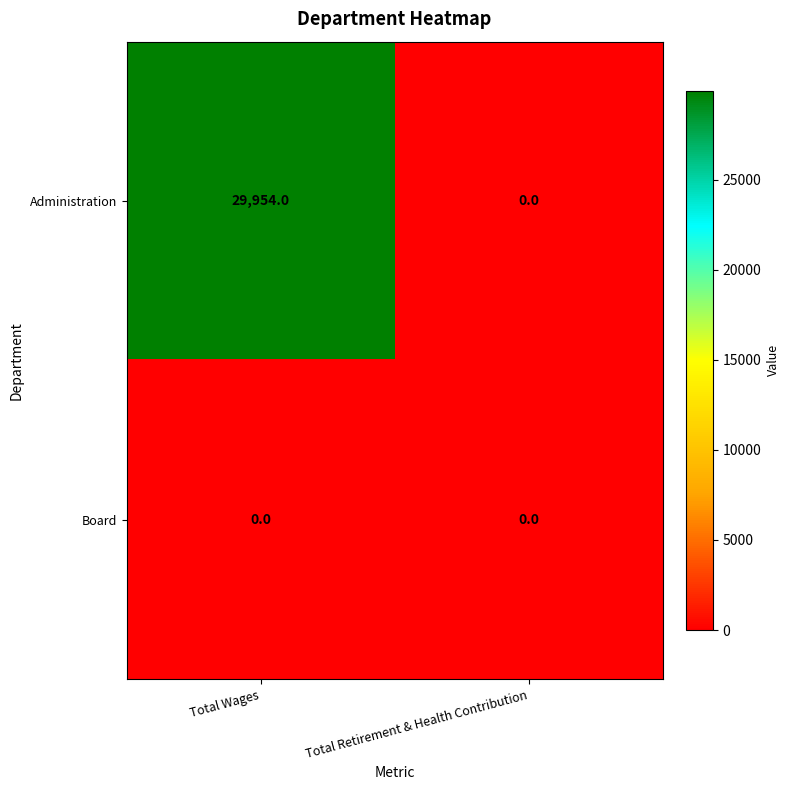

What is the spread (max minus min) of values at Total Wages?

29954